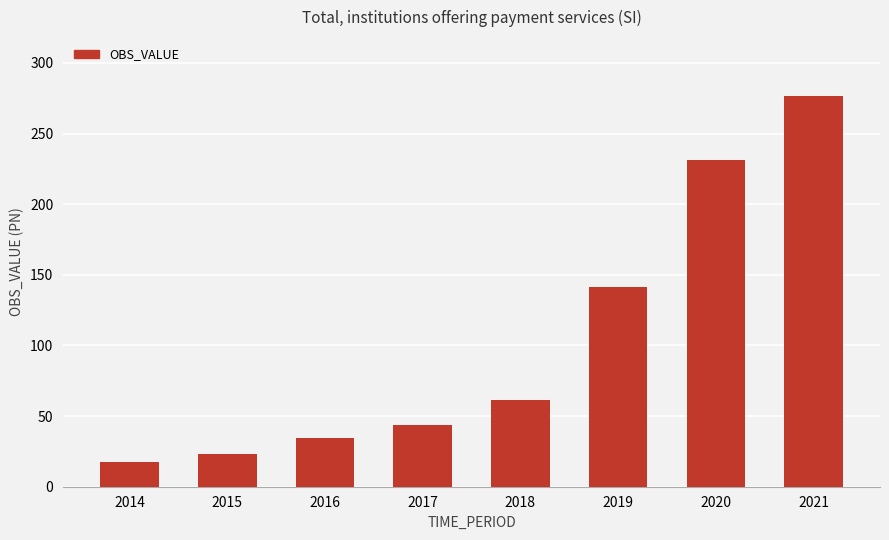

Rank the categories by value from lowest to highest.

2014, 2015, 2016, 2017, 2018, 2019, 2020, 2021